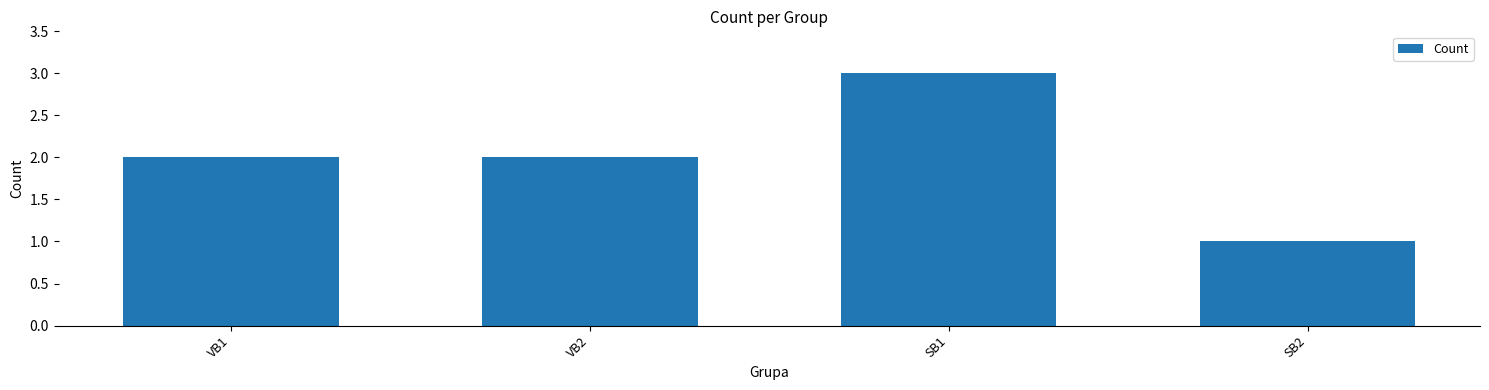

The value at SB2 is 1. True or false?

True